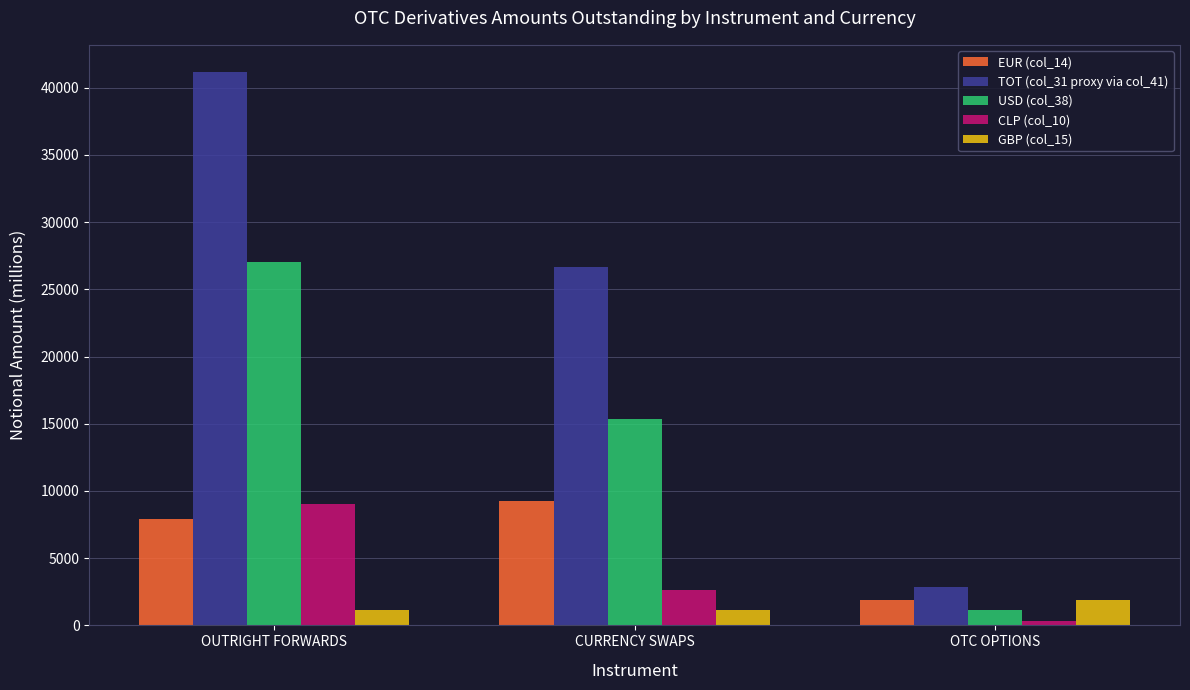

At which label does GBP (col_15) first exceed 1164?

OUTRIGHT FORWARDS